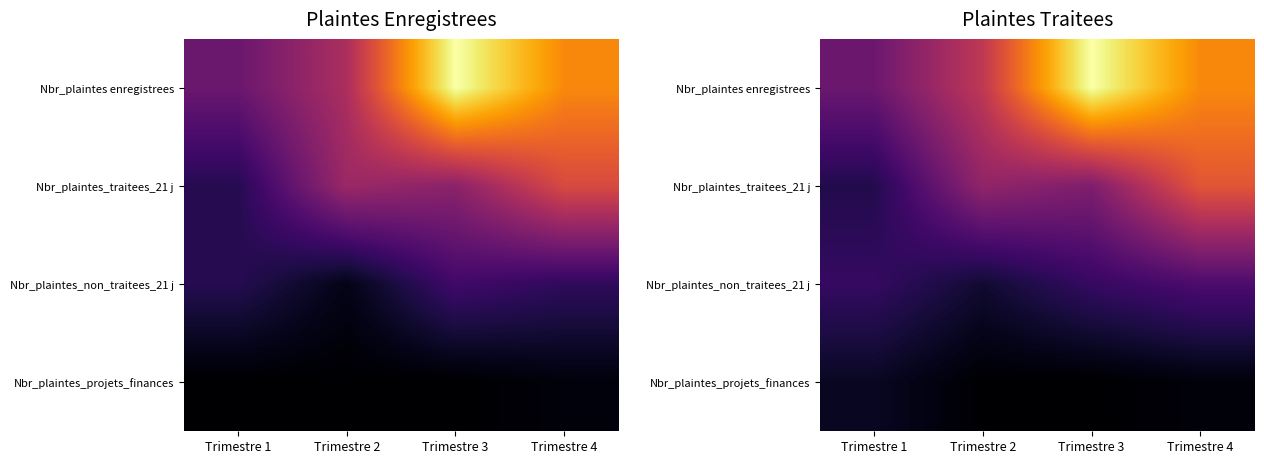

List the series in order of their peak value, highest first.

Nbr_plaintes enregistrees, Nbr_plaintes_traitees_21 j, Nbr_plaintes_non_traitees_21 j, Nbr_plaintes_projets_finances